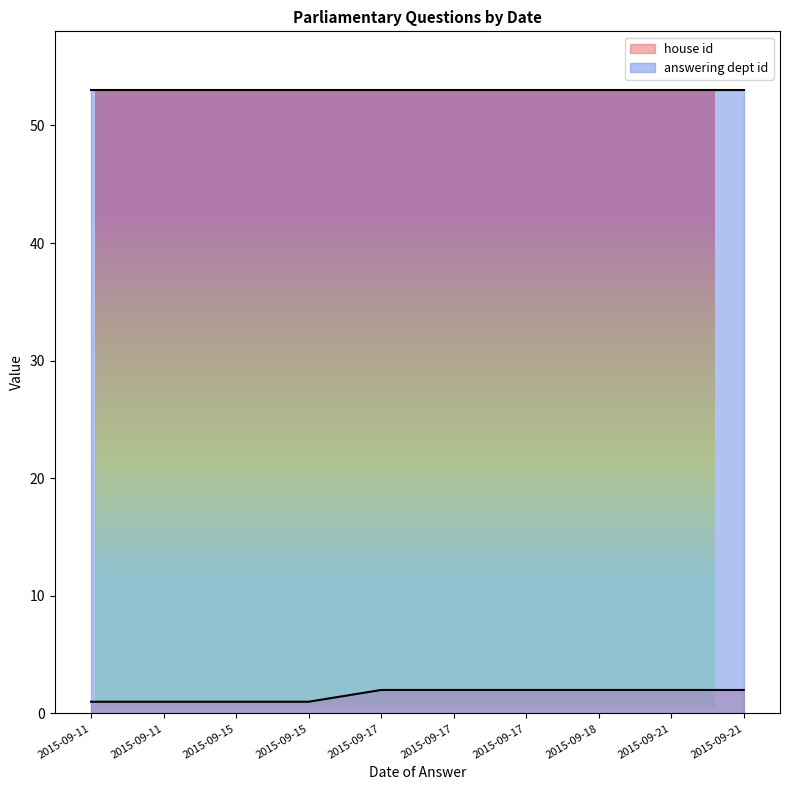

At which label is answering dept id closest to 53?

2015-09-18